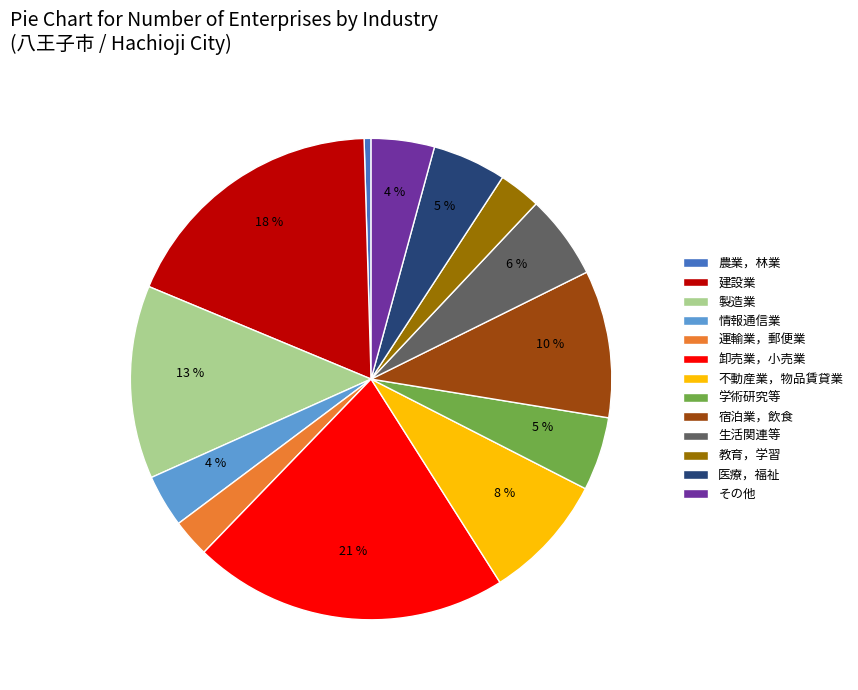

Which slice is the smallest?

農業，林業